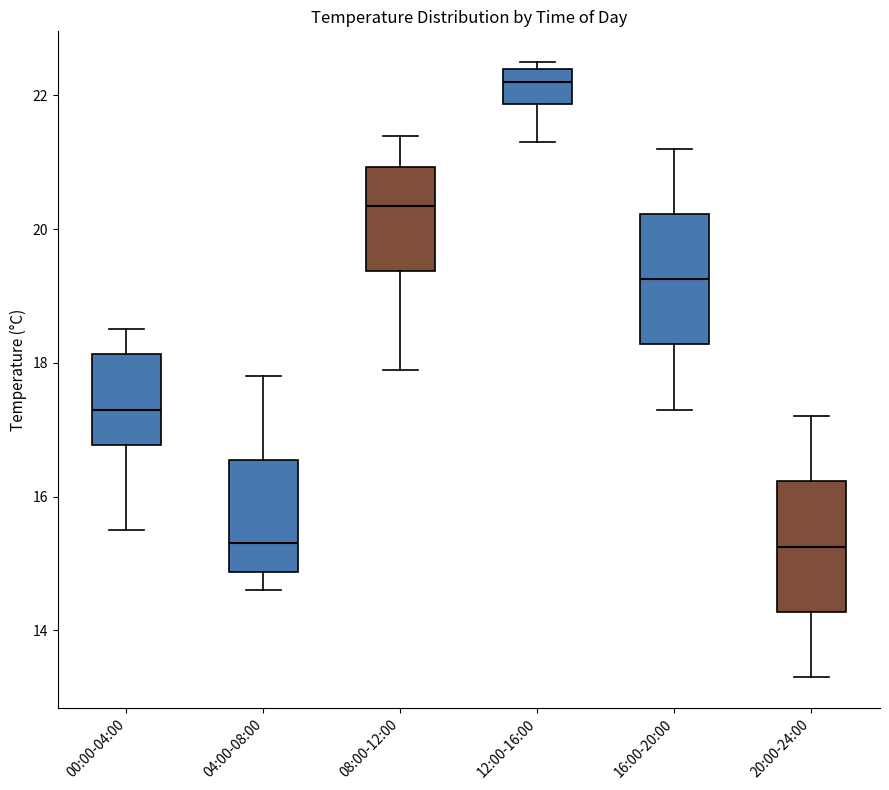

Reading left to right, read every box against the y-axis: the position of its median line, the range the box covers, and the ends of its whiskers. The values are not printed on the chart, so give them approximately, as read against the axis.

00:00-04:00: median 17.4, box 16.8 to 18.2, whiskers 15.6 to 18.6
04:00-08:00: median 15.4, box 14.8 to 16.6, whiskers 14.6 to 17.8
08:00-12:00: median 20.4, box 19.4 to 21.0, whiskers 18.0 to 21.4
12:00-16:00: median 22.2, box 21.8 to 22.4, whiskers 21.4 to 22.6
16:00-20:00: median 19.2, box 18.2 to 20.2, whiskers 17.4 to 21.2
20:00-24:00: median 15.2, box 14.2 to 16.2, whiskers 13.4 to 17.2